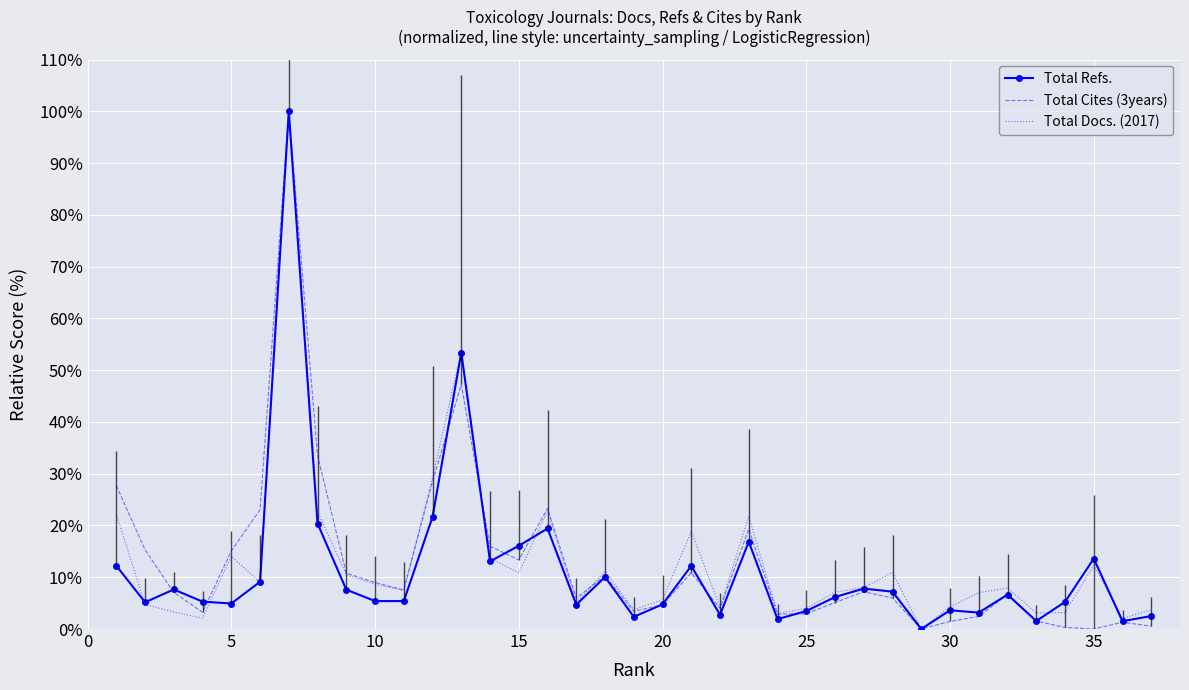

After their last crossing, which series has the higher values: Total Docs. (2017) or Total Cites (3years)?

Total Docs. (2017)